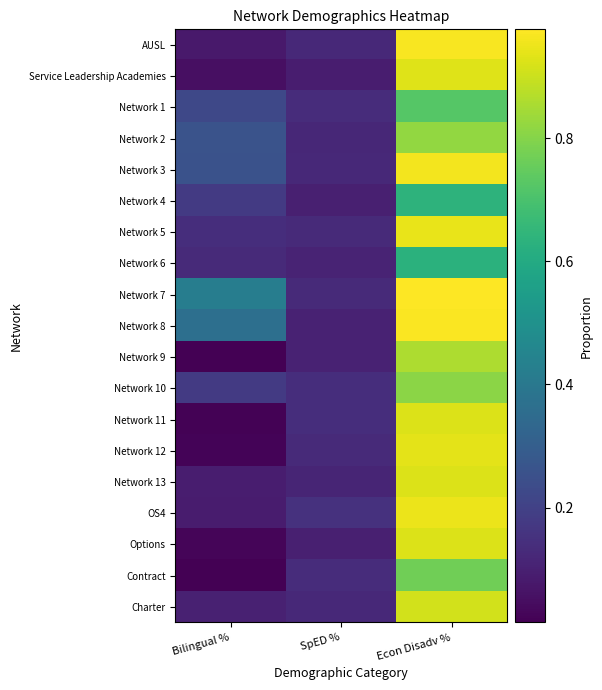

Is it true that Network 5 equals 0.1 at SpED %?

False